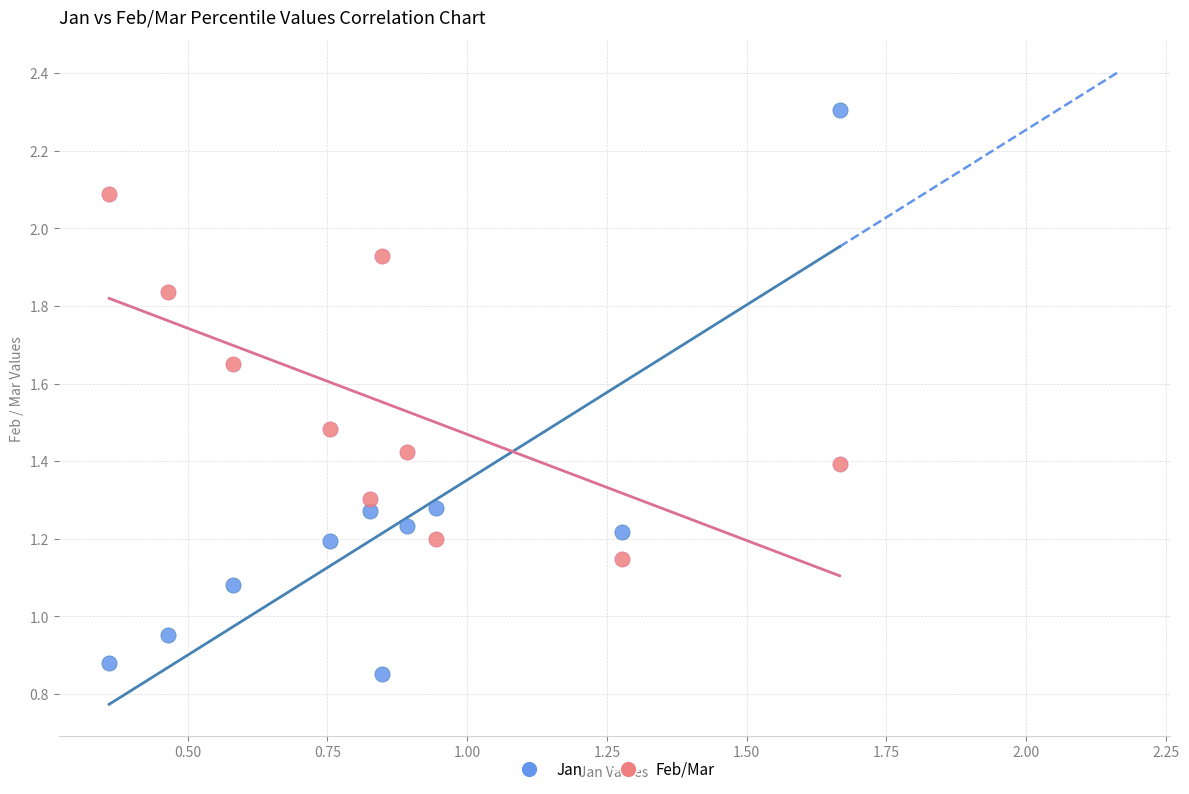

Across all data points, what is the range of Y values (max minus min)?

1.5